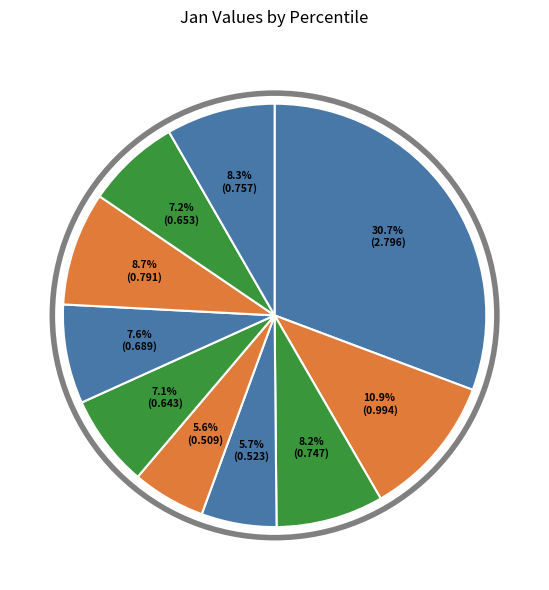

How many slices are in this pie chart?

10